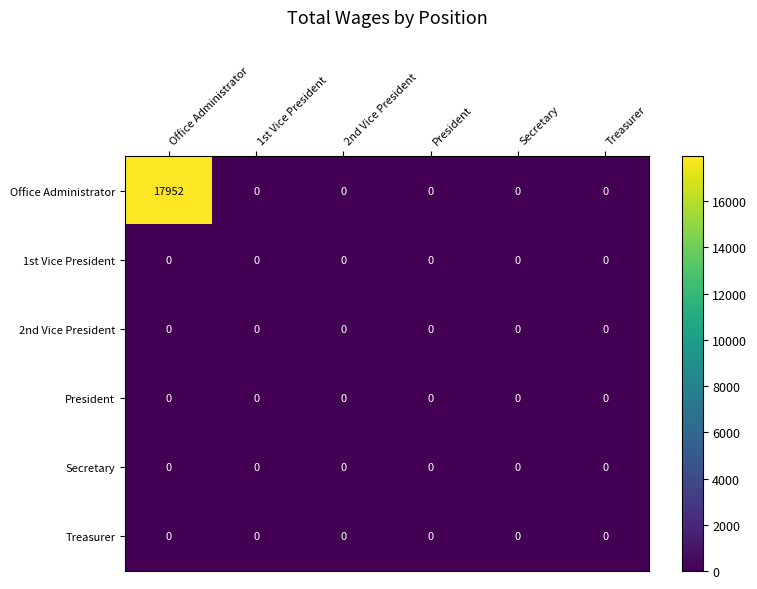

Count the number of data series in this chart.

6